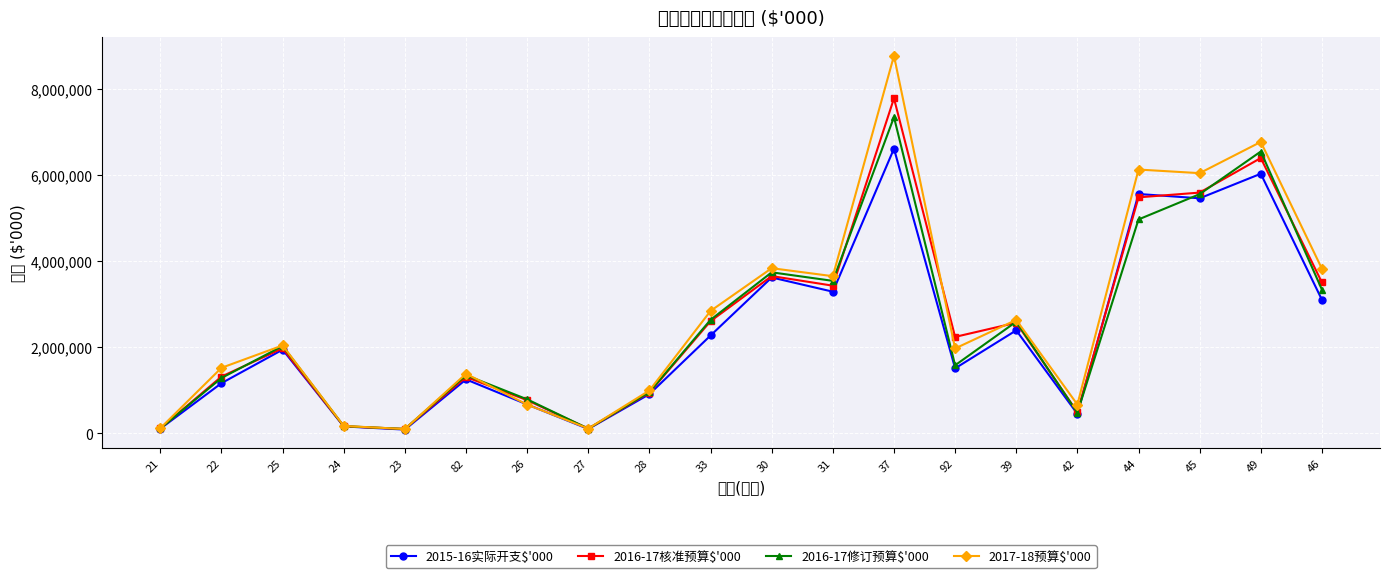

In 2016-17修订预算$'000, how many points are lower than both neighbors (excluding endpoints)?

5